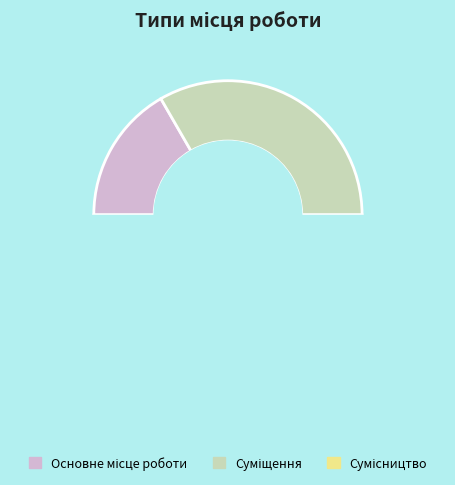

Approximately how many times larger is the value at Суміщення compared to Основне місце роботи?

2.0